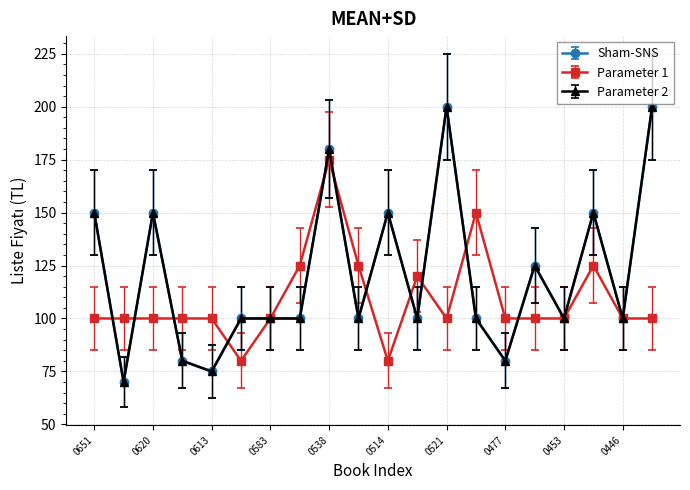

Does the chart have visible grid lines?

Yes